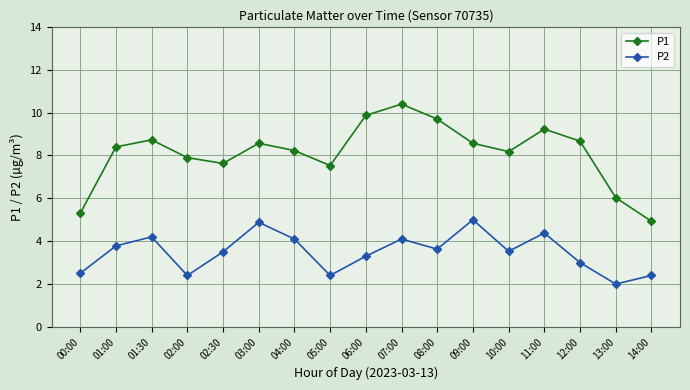

Reading left to right, what are all the values shown in this chart?

P1: 00:00=5.3	01:00=8.4	01:30=8.7	02:00=7.9	02:30=7.6	03:00=8.6	04:00=8.2	05:00=7.5	06:00=9.9	07:00=10.4	08:00=9.7	09:00=8.6	10:00=8.2	11:00=9.2	12:00=8.7	13:00=6.0	14:00=4.9
P2: 00:00=2.5	01:00=3.8	01:30=4.2	02:00=2.4	02:30=3.5	03:00=4.9	04:00=4.1	05:00=2.4	06:00=3.3	07:00=4.1	08:00=3.6	09:00=5.0	10:00=3.5	11:00=4.4	12:00=3.0	13:00=2.0	14:00=2.4